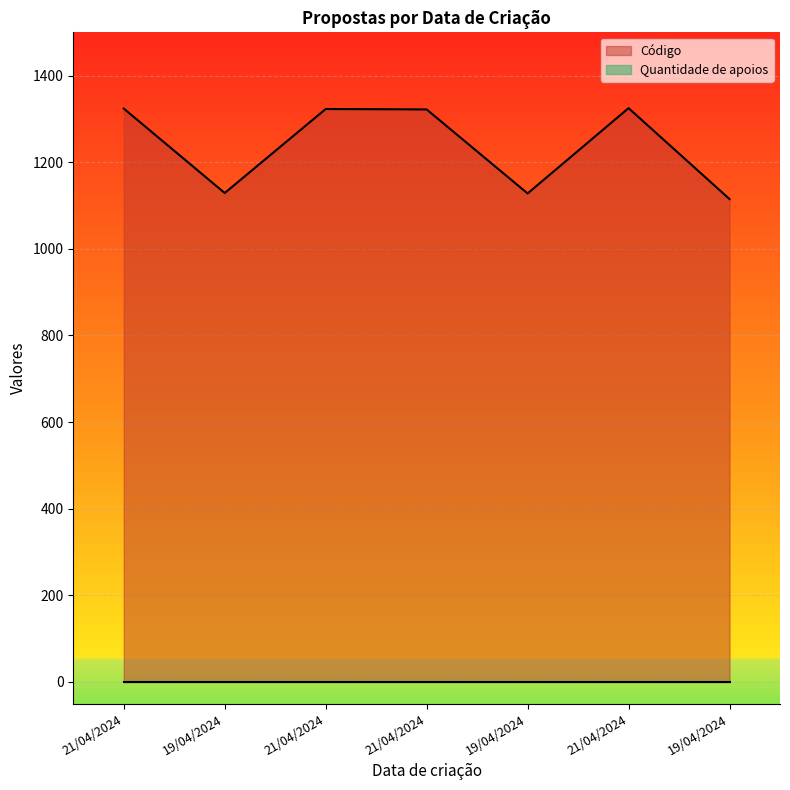

Which label corresponds to the largest value in the chart?

21/04/2024